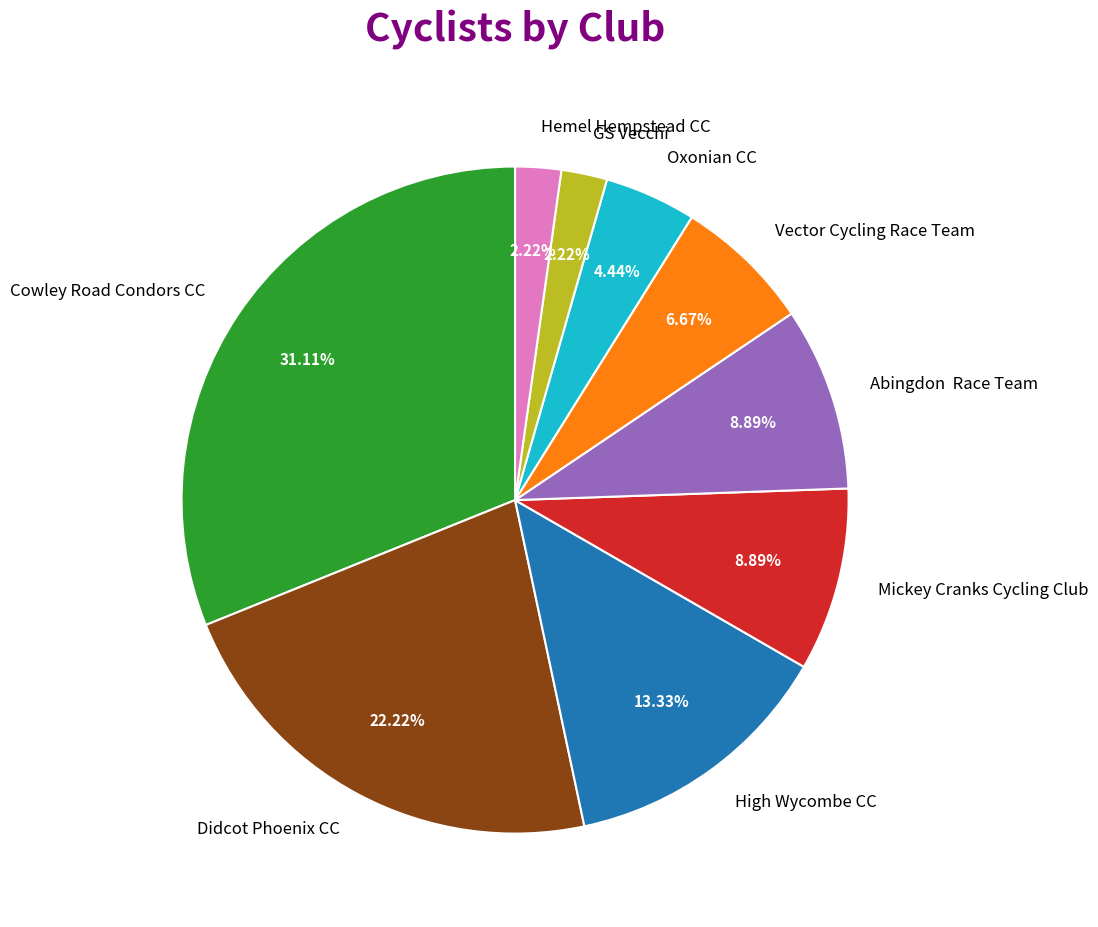

The Vector Cycling Race Team slice represents 7% of the pie. True or false?

True